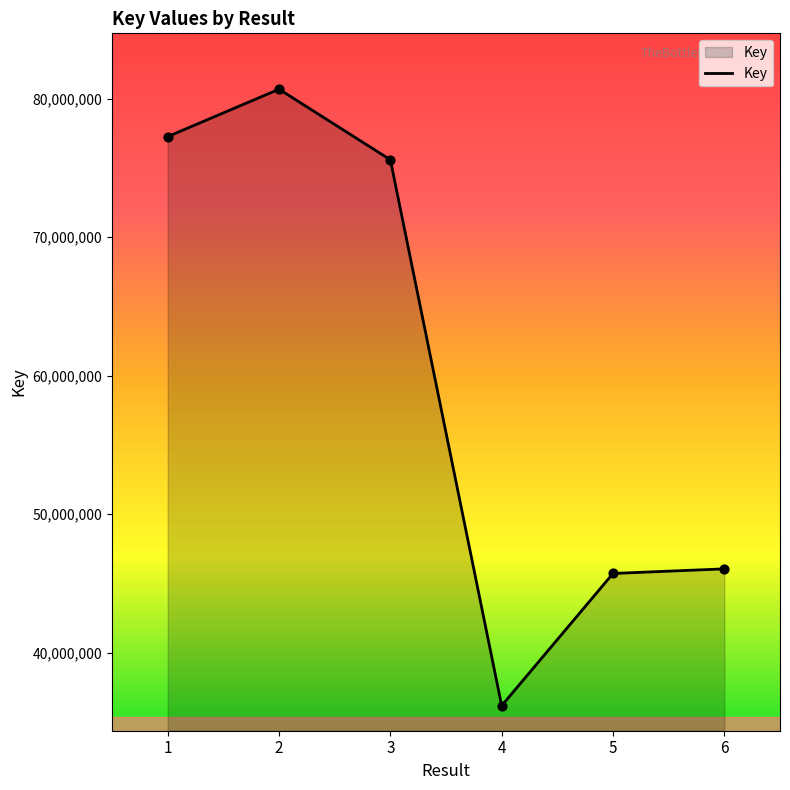

What is the change in value from 4 to 6?

+9884109